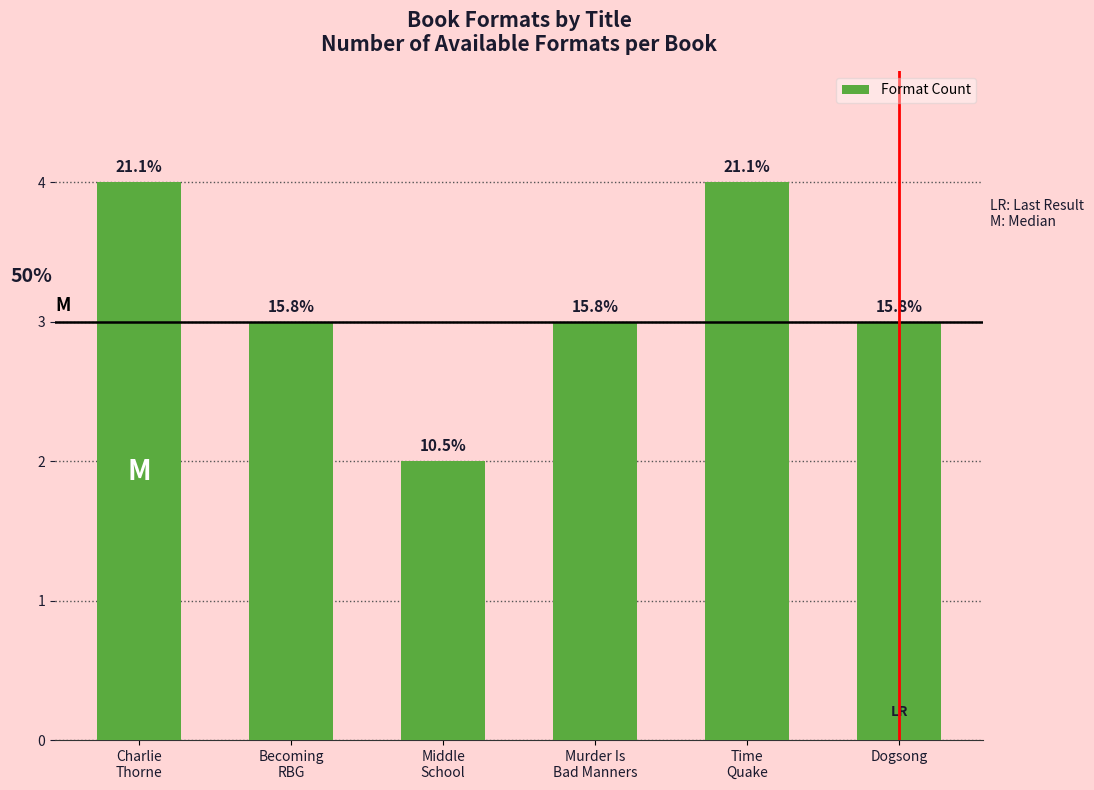

How many bars are there in total?

6